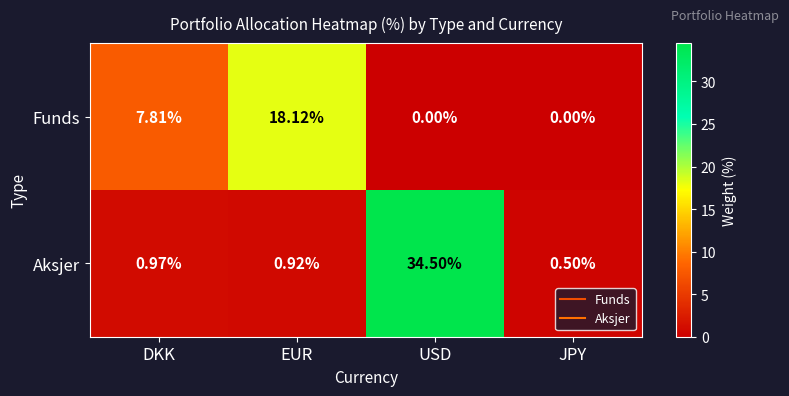

Rank the series by their average value, from highest to lowest.

Aksjer, Funds